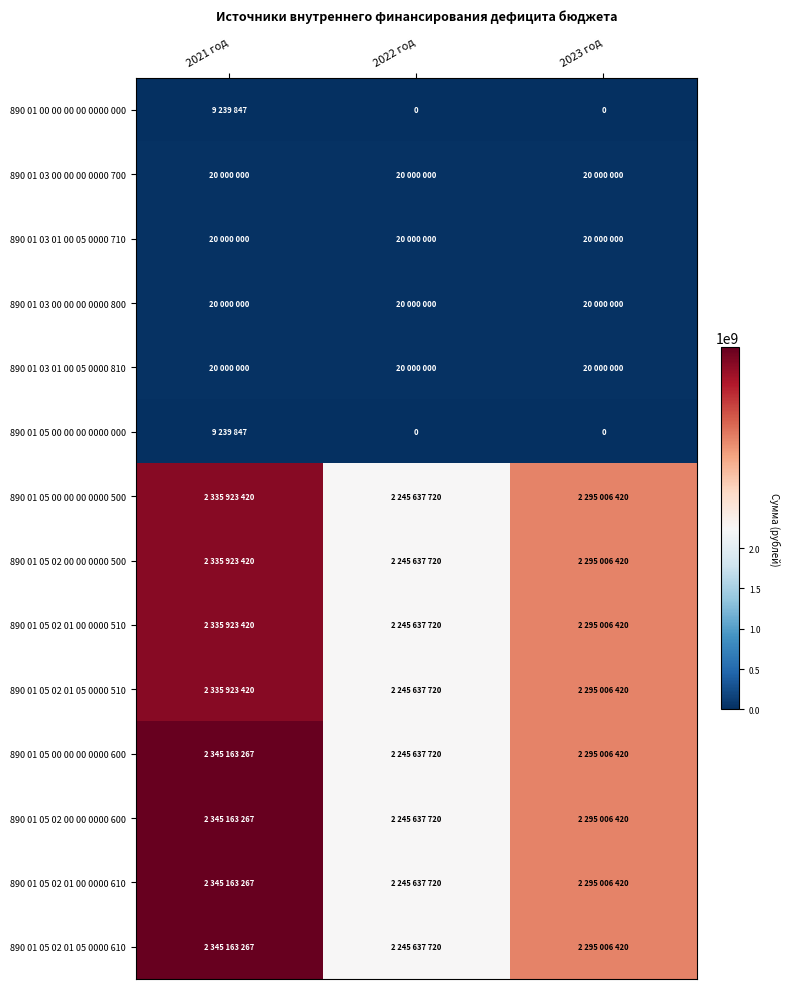

How many values in the 890 01 05 02 01 05 0000 610 series are below 2295006420?

1